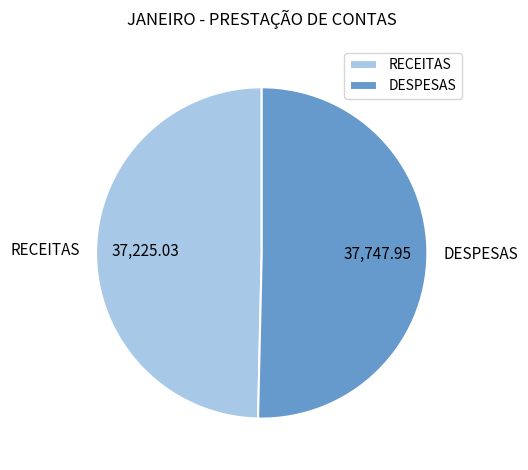

Rank the categories by value from highest to lowest.

DESPESAS, RECEITAS